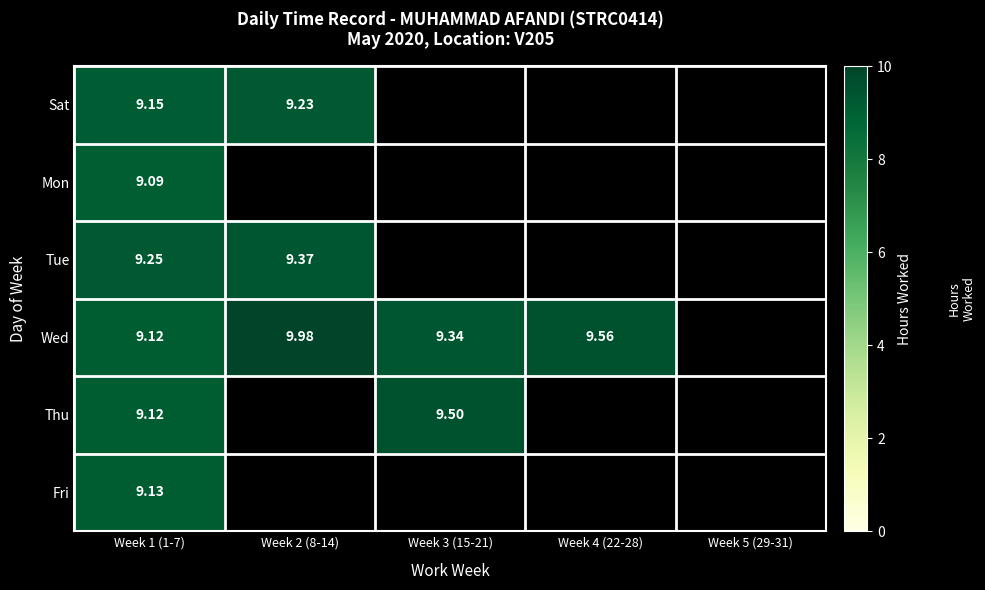

Is it true that Fri equals 0.0 at Week 4 (22-28)?

True